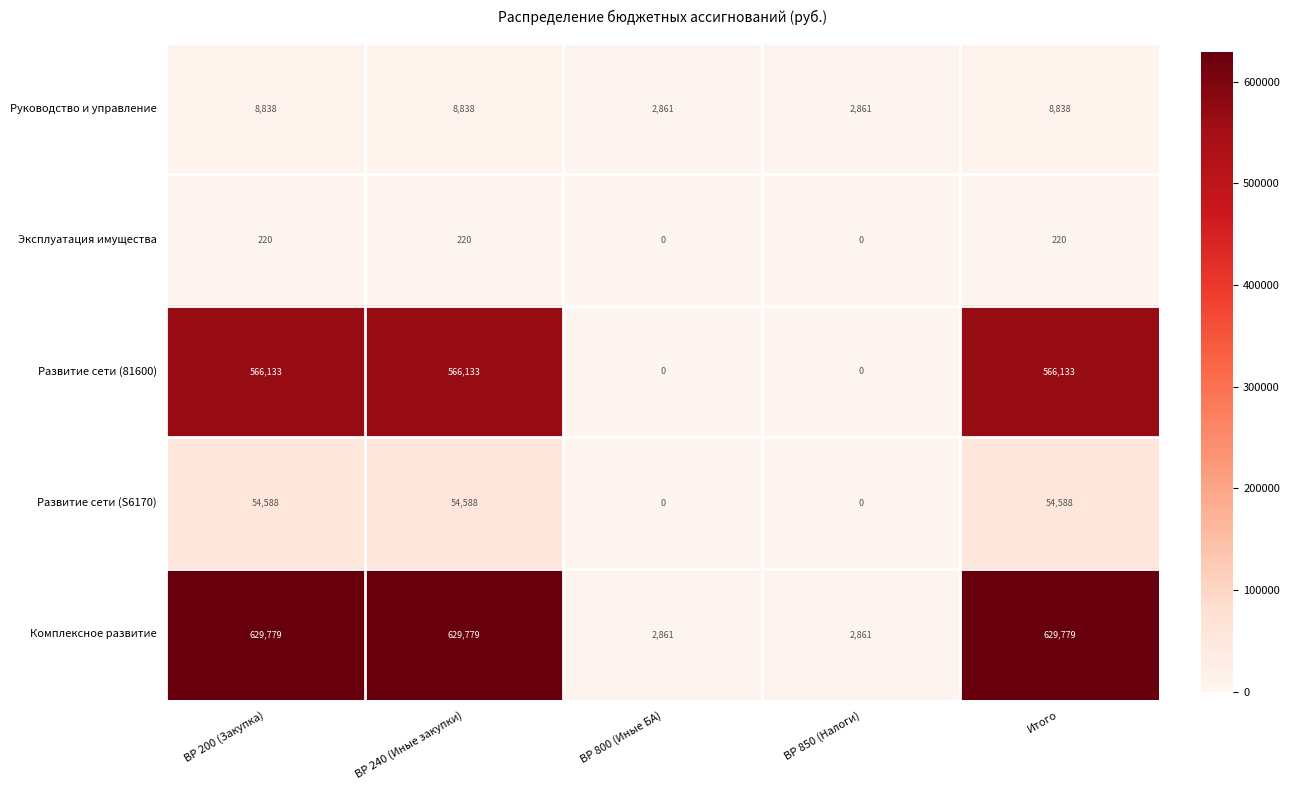

True or false: Комплексное развитие has a value of 4035 at ВР 800 (Иные БА).

False